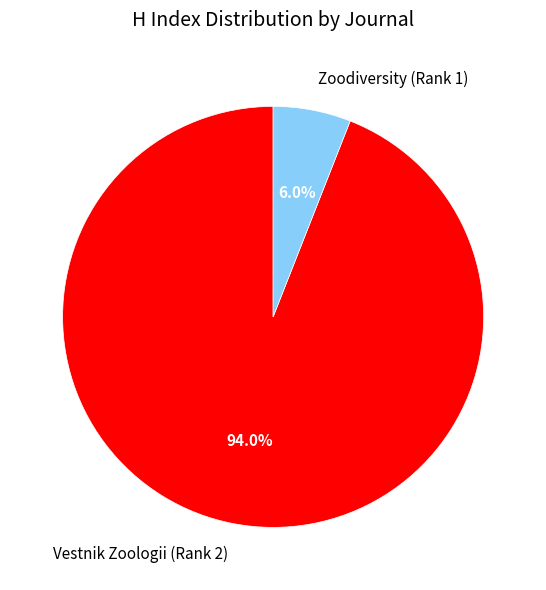

Does Vestnik Zoologii (Rank 2) represent more than half of the total?

Yes